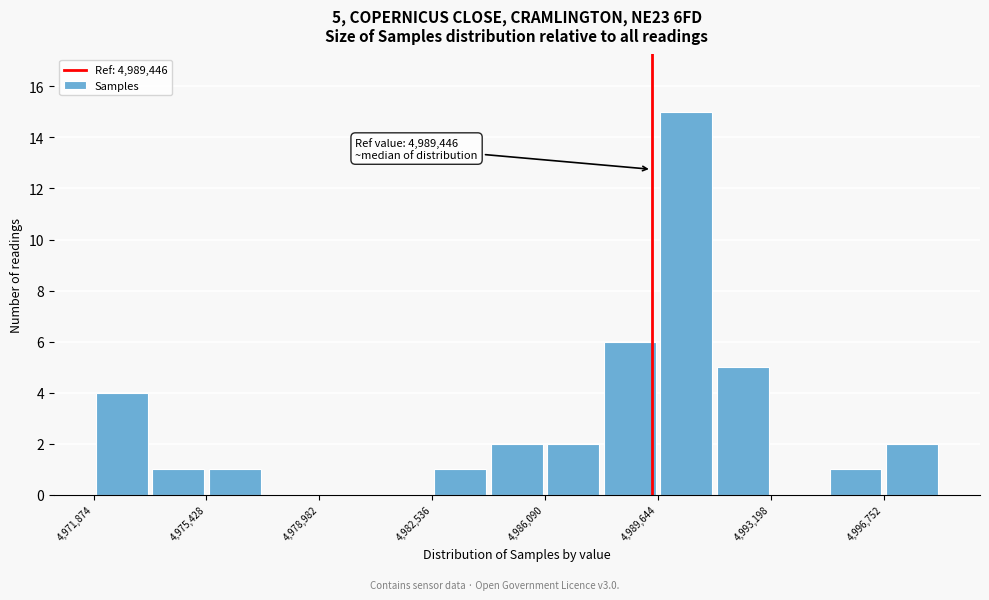

Read against the x-axis, roughly where is the centre of the tallest bar?

4990500